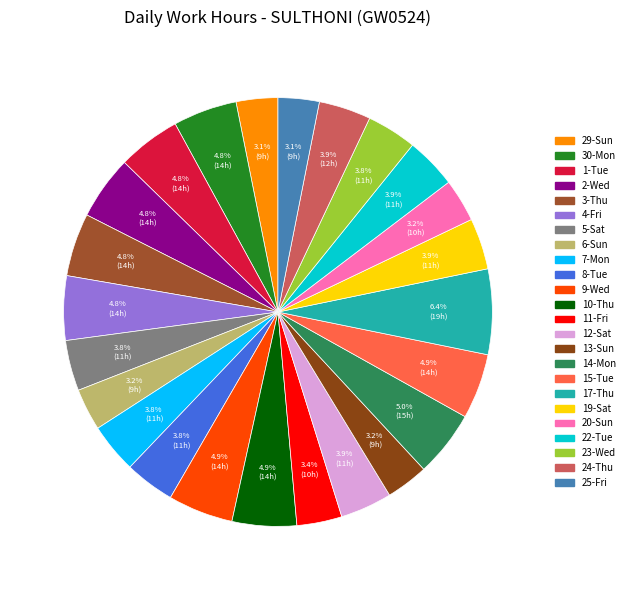

Does 8-Tue represent more than half of the total?

No